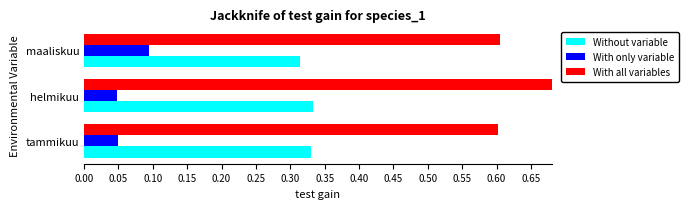

Read the Without variable value at maaliskuu.

0.3